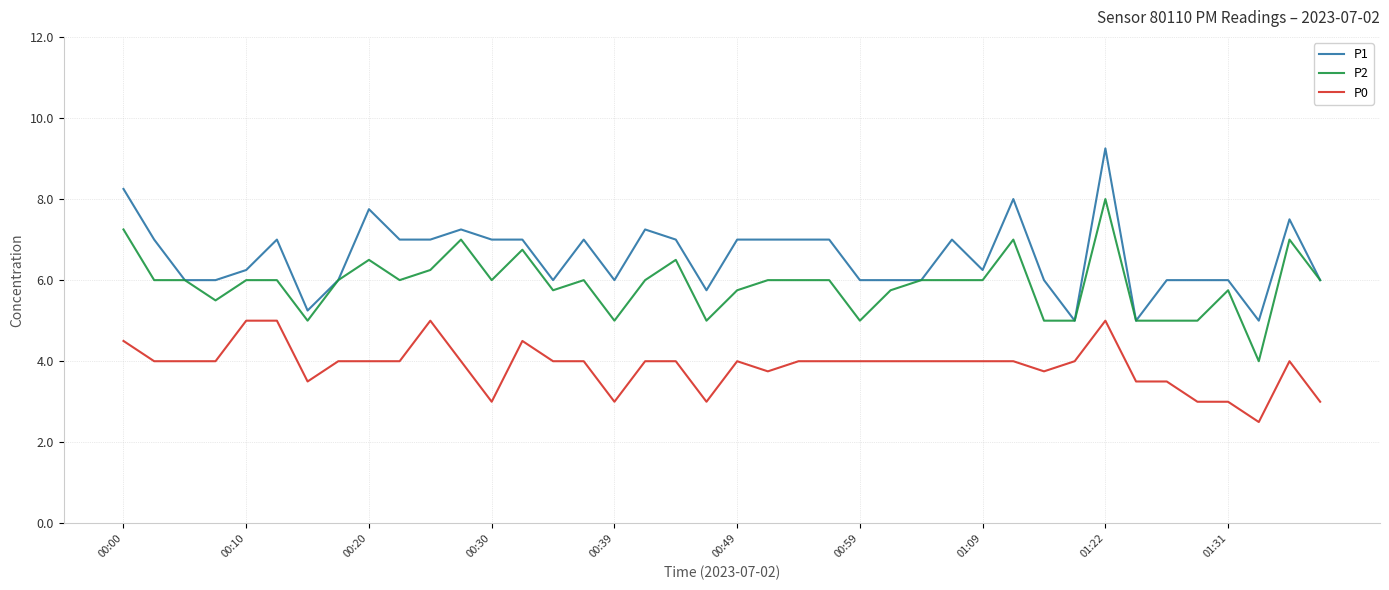

True or false: P2 and P0 intersect in this chart.

False